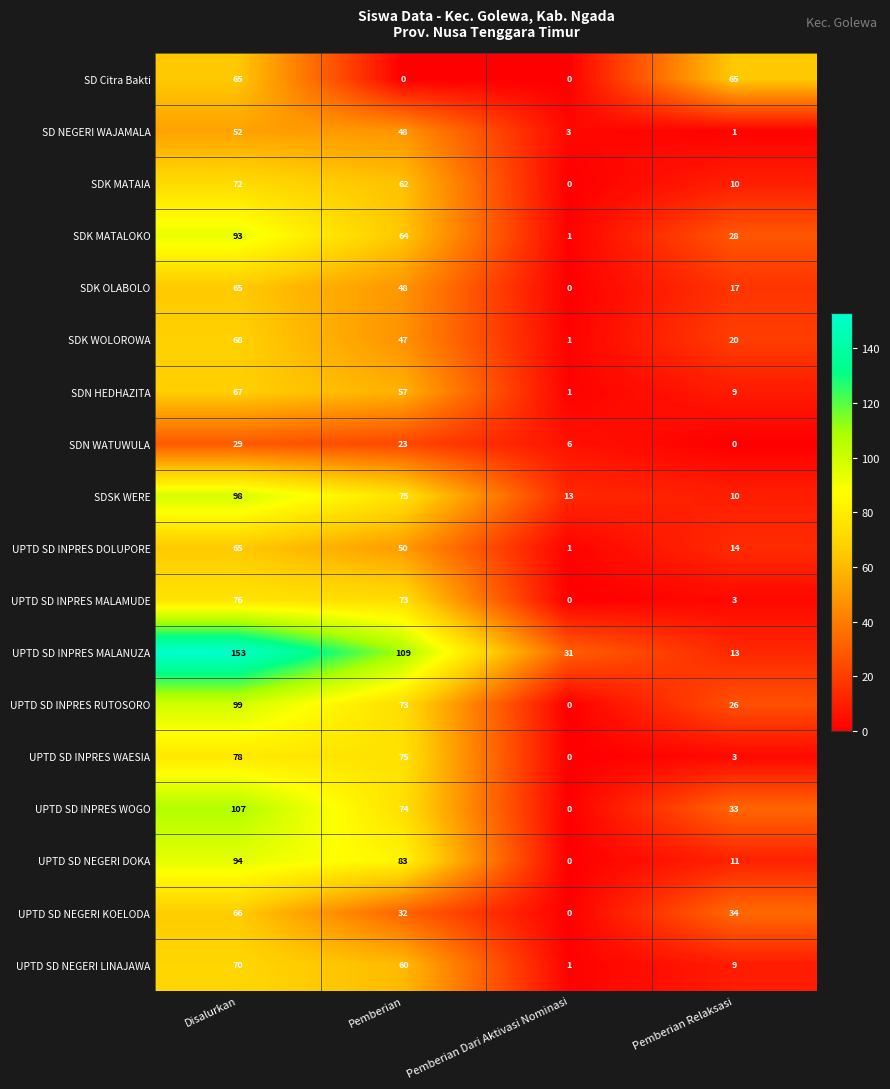

Count the number of data series in this chart.

18